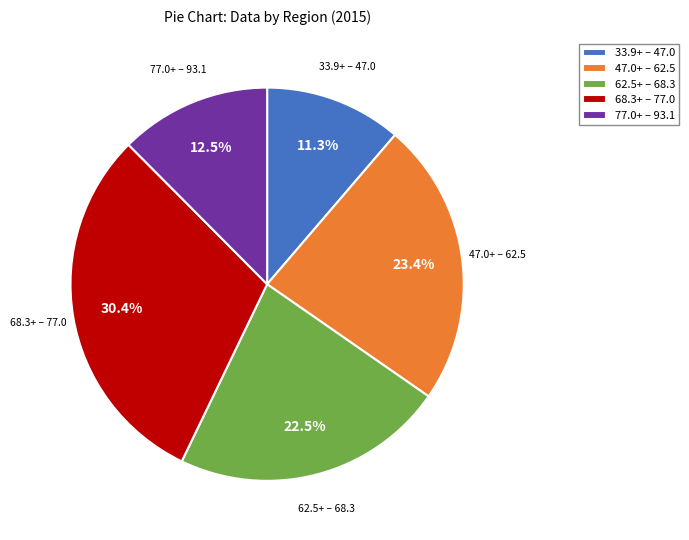

Which has a higher value, 77.0+ – 93.1 or 62.5+ – 68.3?

62.5+ – 68.3